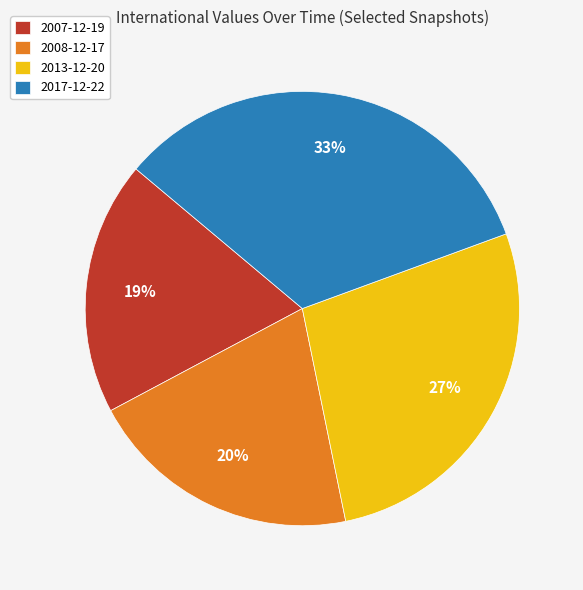

Which category has the smallest portion of the pie?

2007-12-19